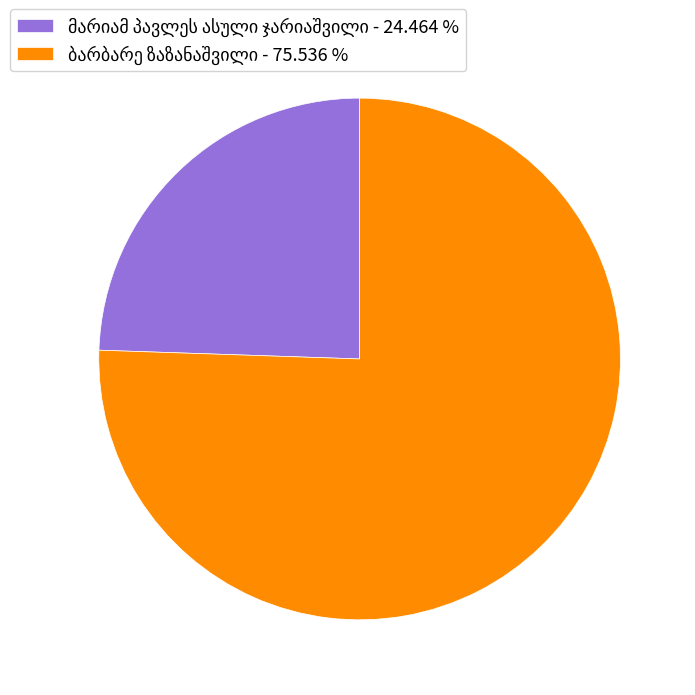

Does any single category account for the majority?

Yes